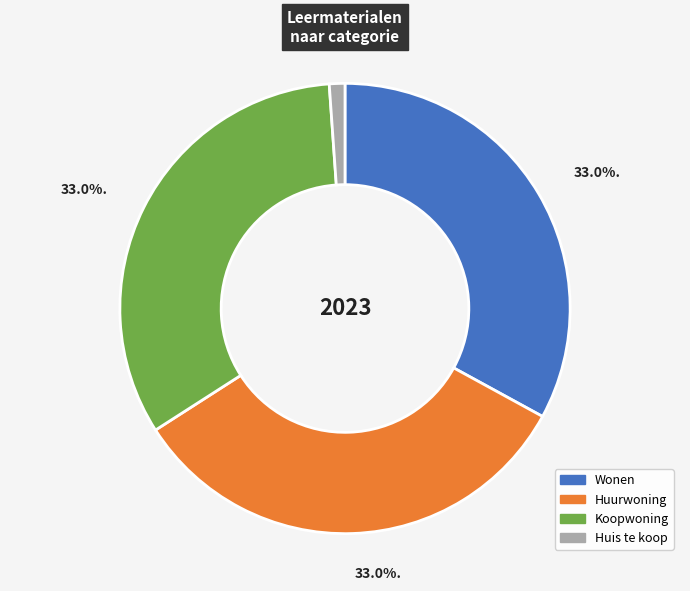

To the nearest percent, what portion does Koopwoning represent?

33%